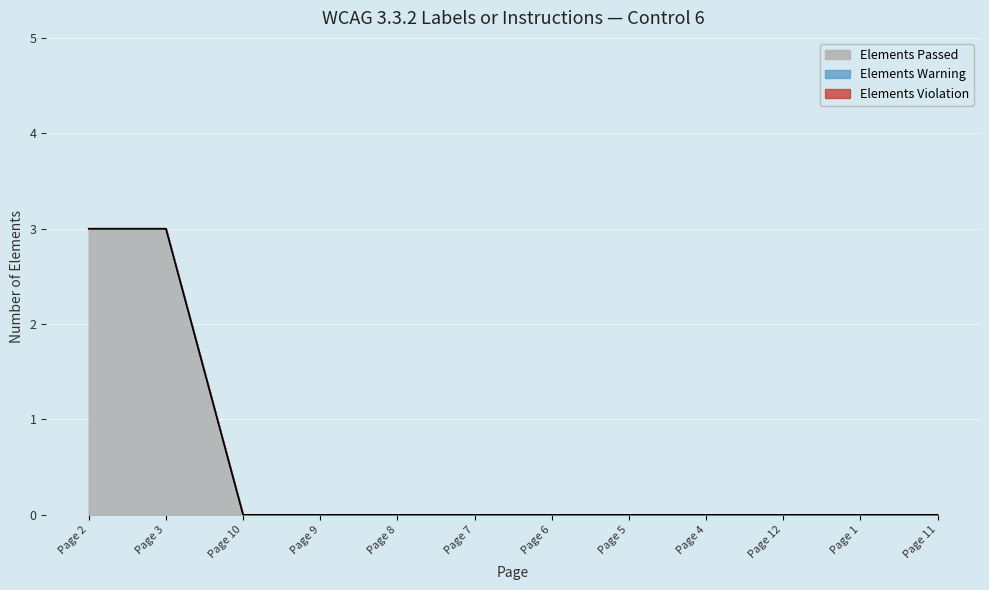

True or false: Elements Passed and Elements Warning intersect in this chart.

False